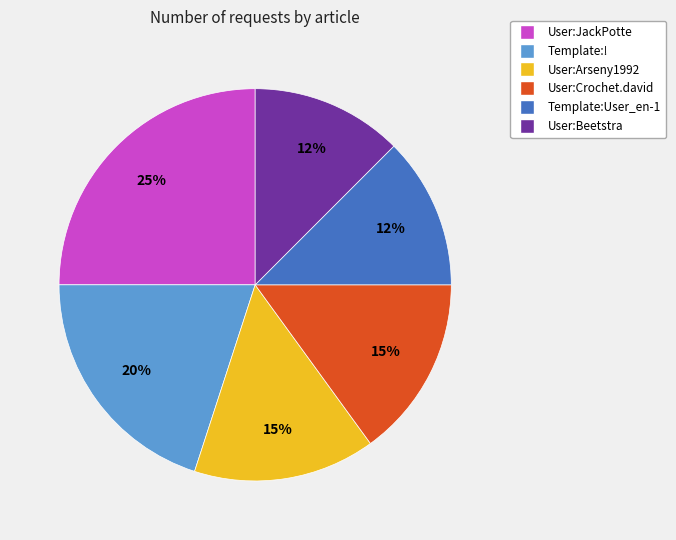

How many segments does this pie chart have?

6